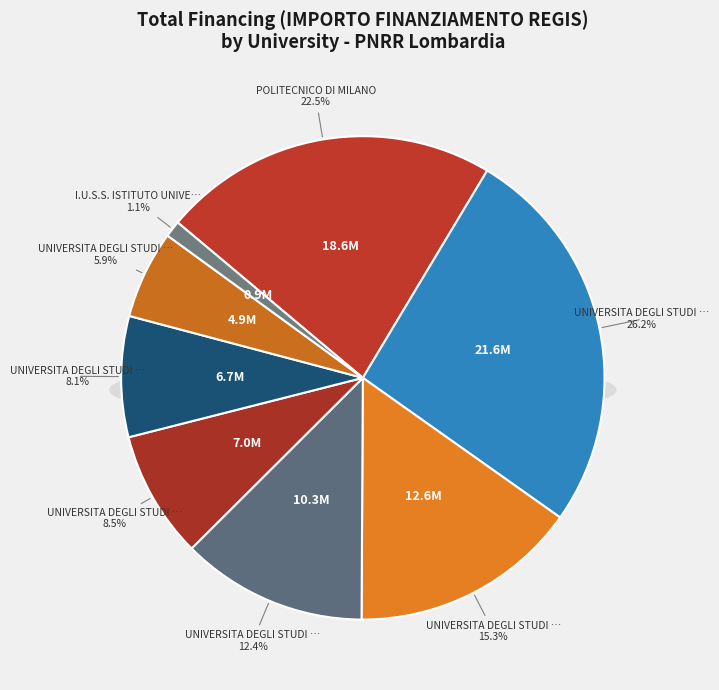

What is the smallest slice in the pie chart?

I.U.S.S. ISTITUTO UNIVERSITARIO DI STUDI